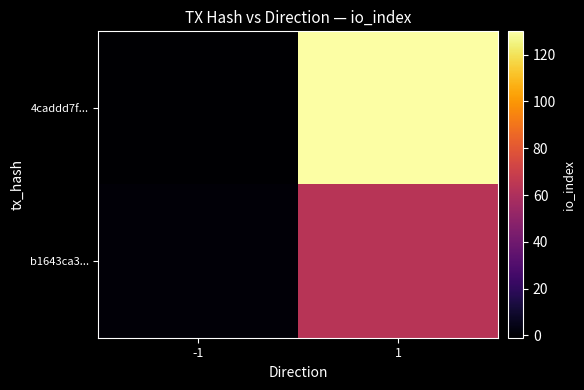

At which category does the chart reach its peak across all series?

1